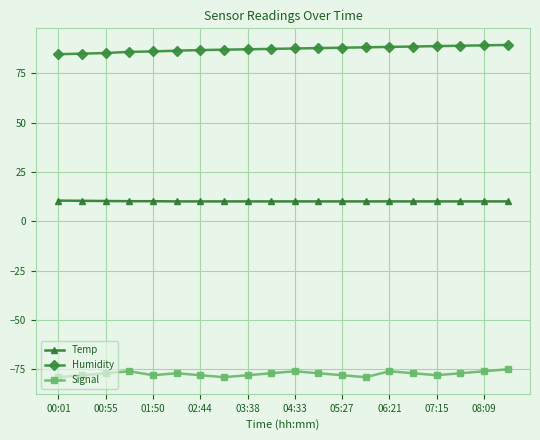

True or false: Temp and Humidity intersect in this chart.

False